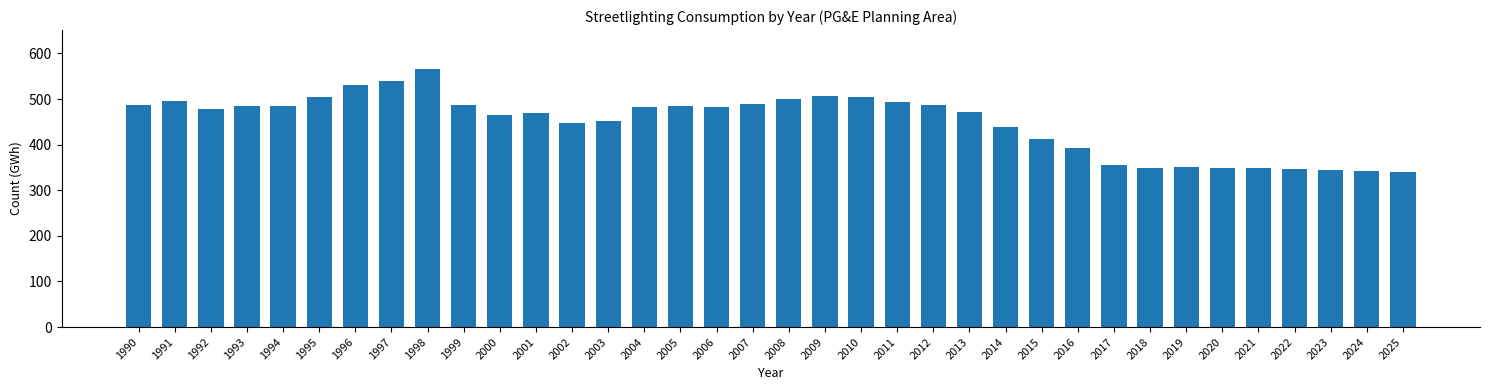

What is the value of the 26th bar from the left?

413.0